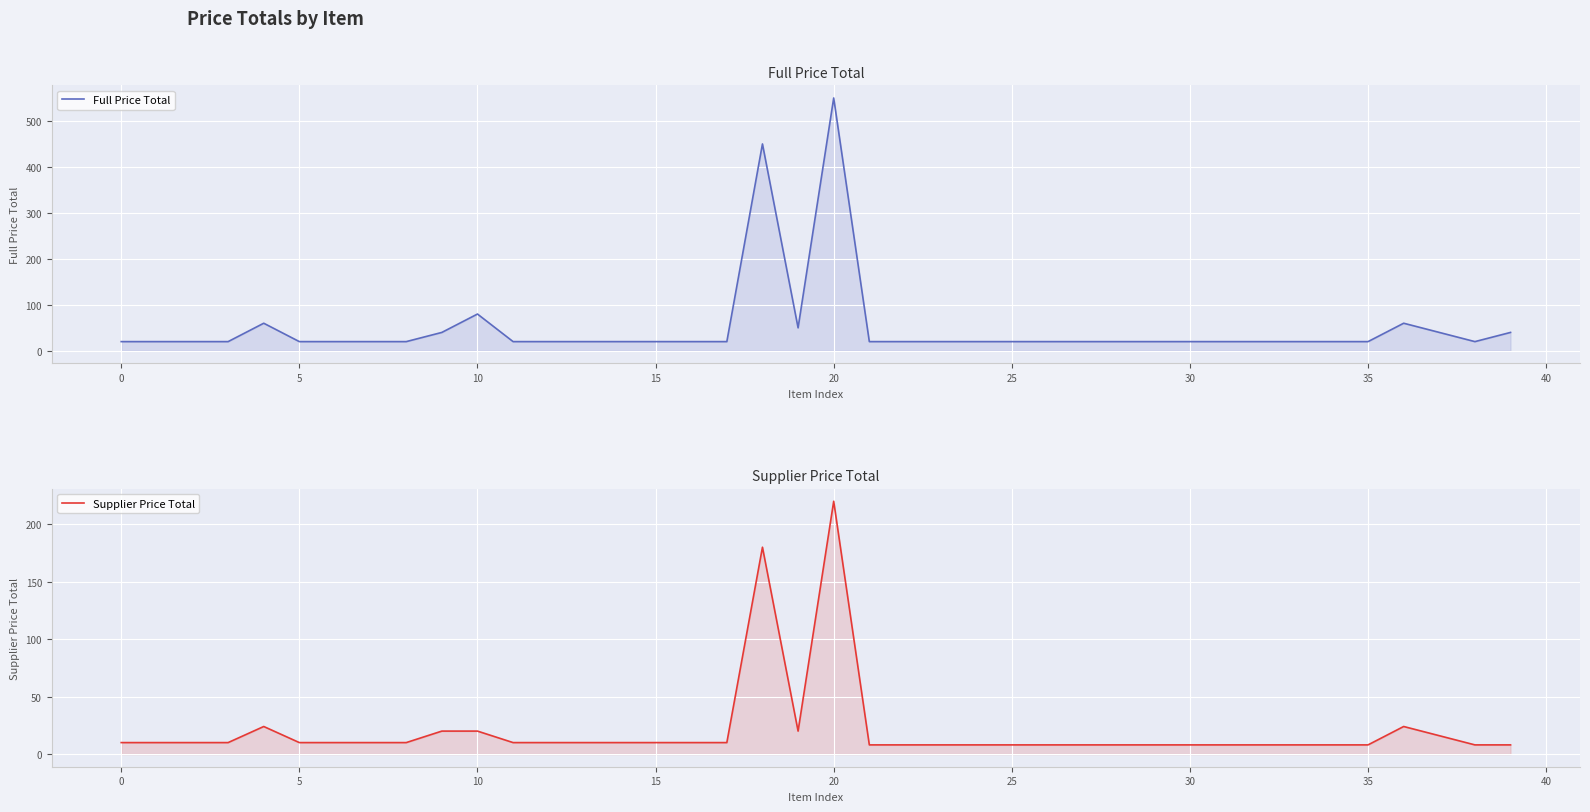

What is the spread (max minus min) of values at 27?

12